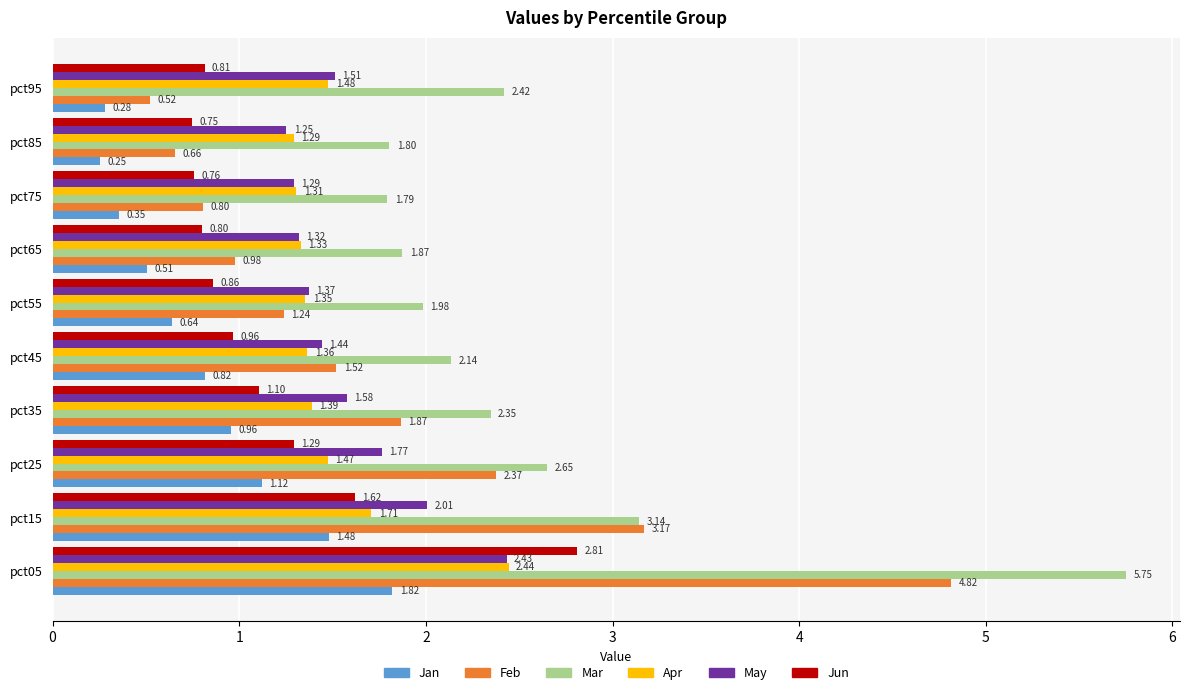

Which series changed the most between pct55 and pct75?

Feb